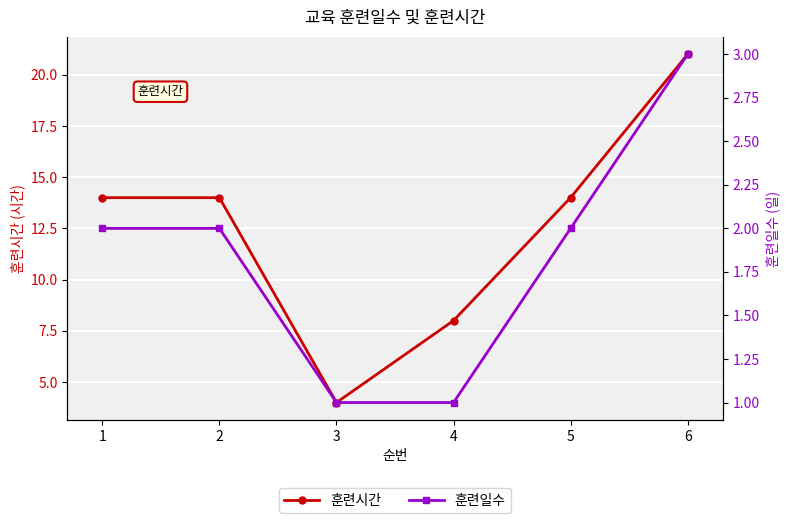

Is it true that 훈련일수 equals 2 at 1?

True